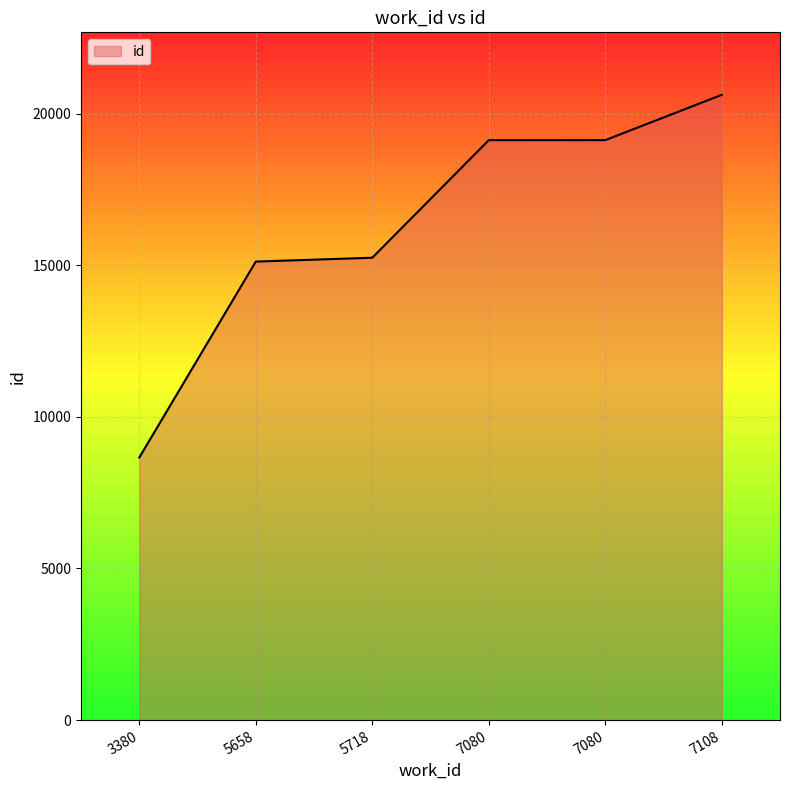

What is the smallest value displayed?

8658